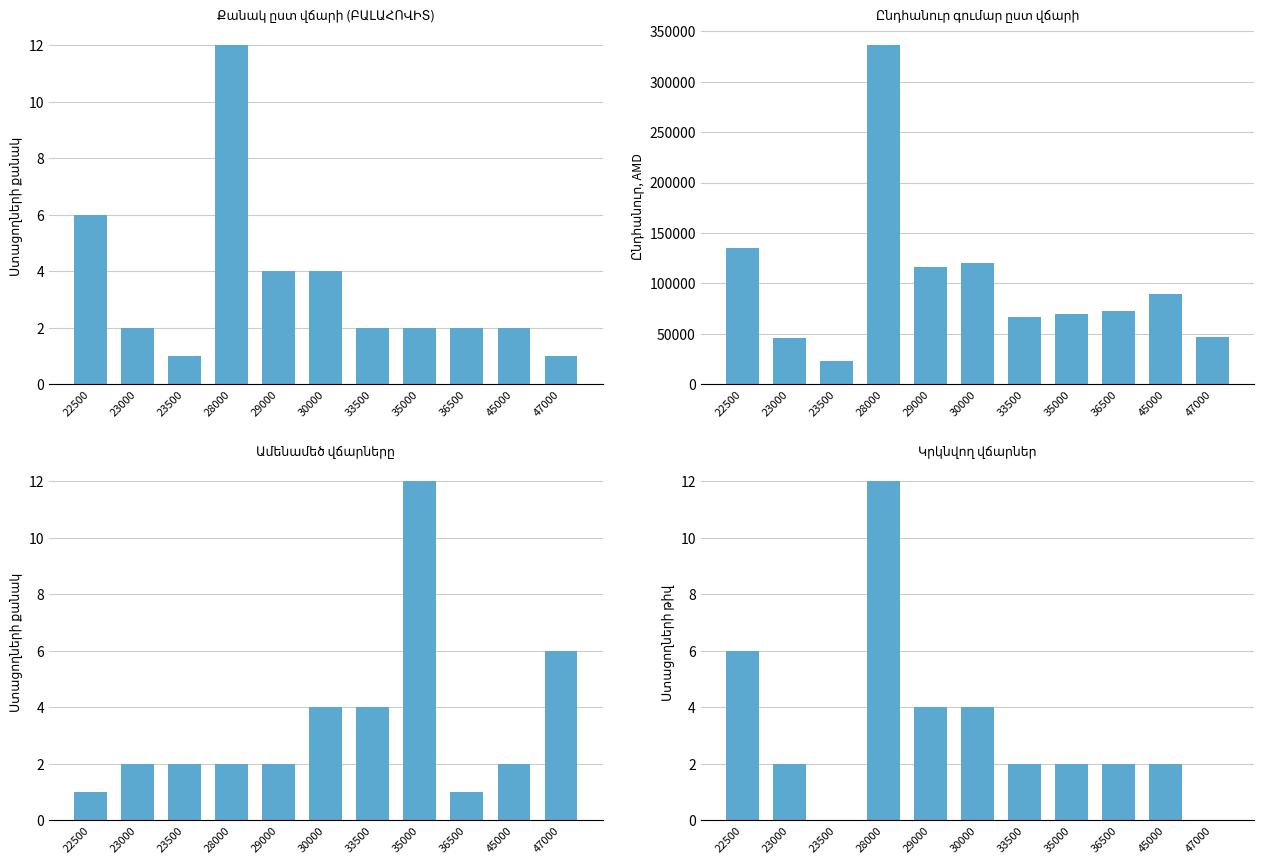

Reading left to right, what are all the values shown in this chart?

Քանակ ըստ վճարի (ԲԱԼԱՀՈՎԻՏ): 6	2	1	12	4	4	2	2	2	2	1
Ընդհանուր գումար ըստ վճարի: 135000	46000	23500	336000	116000	120000	67000	70000	73000	90000	47000
Ամենամեծ վճարները: 1	2	2	2	2	4	4	12	1	2	6
Կրկնվող վճարներ: 6	2	0	12	4	4	2	2	2	2	0